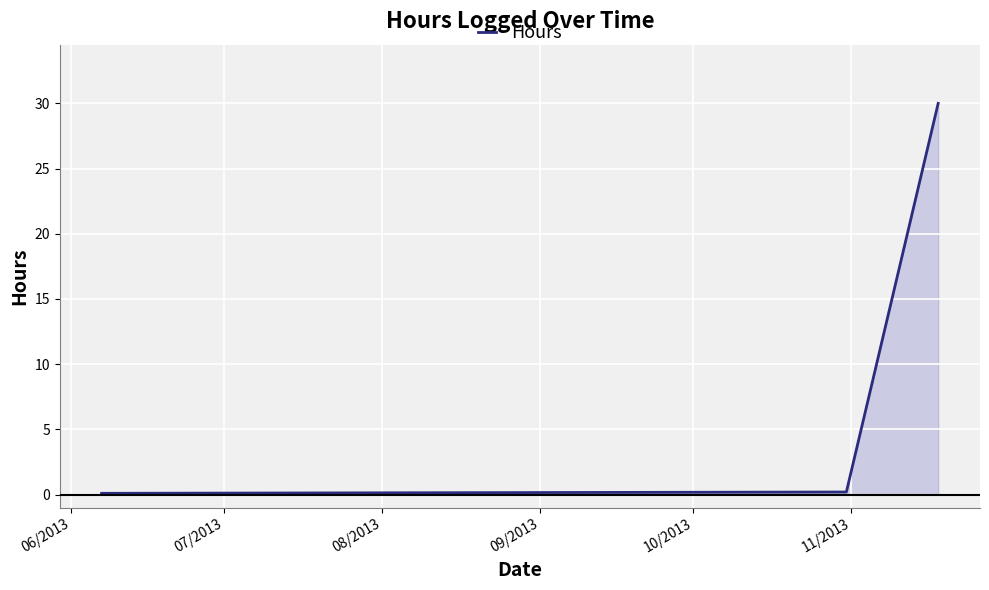

What is the average value?

10.1